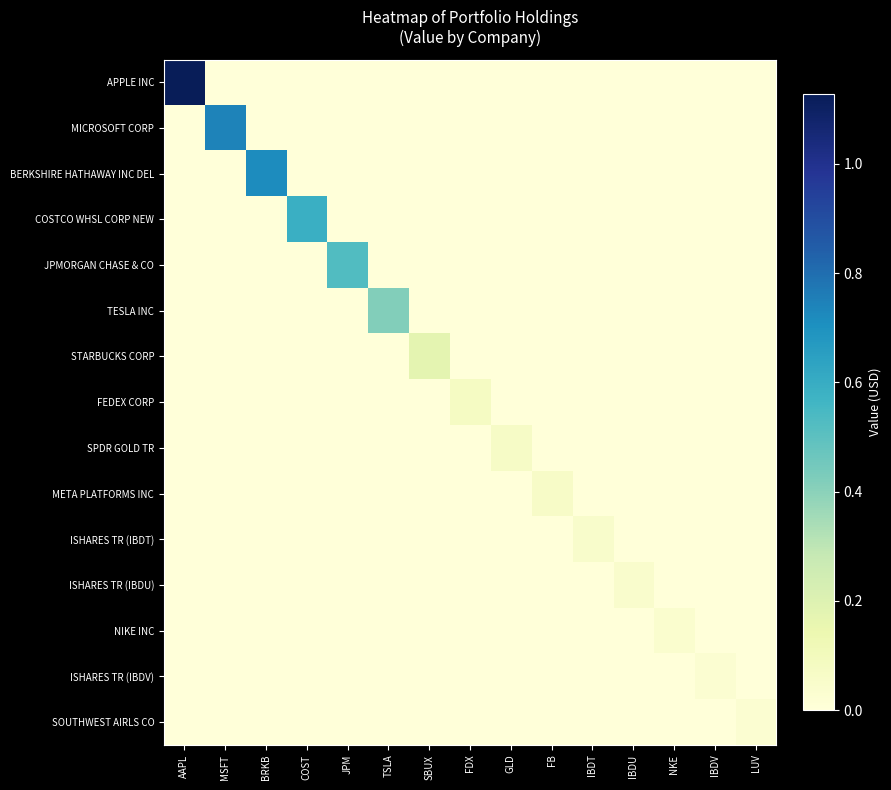

Reading right to left, extract all data points from this chart.

APPLE INC: LUV=0	IBDV=0	NKE=0	IBDU=0	IBDT=0	FB=0	GLD=0	FDX=0	SBUX=0	TSLA=0	JPM=0	COST=0	BRKB=0	MSFT=0	AAPL=11275426
MICROSOFT CORP: LUV=0	IBDV=0	NKE=0	IBDU=0	IBDT=0	FB=0	GLD=0	FDX=0	SBUX=0	TSLA=0	JPM=0	COST=0	BRKB=0	MSFT=7440594	AAPL=0
BERKSHIRE HATHAWAY INC DEL: LUV=0	IBDV=0	NKE=0	IBDU=0	IBDT=0	FB=0	GLD=0	FDX=0	SBUX=0	TSLA=0	JPM=0	COST=0	BRKB=7160212	MSFT=0	AAPL=0
COSTCO WHSL CORP NEW: LUV=0	IBDV=0	NKE=0	IBDU=0	IBDT=0	FB=0	GLD=0	FDX=0	SBUX=0	TSLA=0	JPM=0	COST=5893017	BRKB=0	MSFT=0	AAPL=0
JPMORGAN CHASE & CO: LUV=0	IBDV=0	NKE=0	IBDU=0	IBDT=0	FB=0	GLD=0	FDX=0	SBUX=0	TSLA=0	JPM=5254954	COST=0	BRKB=0	MSFT=0	AAPL=0
TESLA INC: LUV=0	IBDV=0	NKE=0	IBDU=0	IBDT=0	FB=0	GLD=0	FDX=0	SBUX=0	TSLA=4165174	JPM=0	COST=0	BRKB=0	MSFT=0	AAPL=0
STARBUCKS CORP: LUV=0	IBDV=0	NKE=0	IBDU=0	IBDT=0	FB=0	GLD=0	FDX=0	SBUX=1745859	TSLA=0	JPM=0	COST=0	BRKB=0	MSFT=0	AAPL=0
FEDEX CORP: LUV=0	IBDV=0	NKE=0	IBDU=0	IBDT=0	FB=0	GLD=0	FDX=772753	SBUX=0	TSLA=0	JPM=0	COST=0	BRKB=0	MSFT=0	AAPL=0
SPDR GOLD TR: LUV=0	IBDV=0	NKE=0	IBDU=0	IBDT=0	FB=0	GLD=682311	FDX=0	SBUX=0	TSLA=0	JPM=0	COST=0	BRKB=0	MSFT=0	AAPL=0
META PLATFORMS INC: LUV=0	IBDV=0	NKE=0	IBDU=0	IBDT=0	FB=626707	GLD=0	FDX=0	SBUX=0	TSLA=0	JPM=0	COST=0	BRKB=0	MSFT=0	AAPL=0
ISHARES TR (IBDT): LUV=0	IBDV=0	NKE=0	IBDU=0	IBDT=485856	FB=0	GLD=0	FDX=0	SBUX=0	TSLA=0	JPM=0	COST=0	BRKB=0	MSFT=0	AAPL=0
ISHARES TR (IBDU): LUV=0	IBDV=0	NKE=0	IBDU=474257	IBDT=0	FB=0	GLD=0	FDX=0	SBUX=0	TSLA=0	JPM=0	COST=0	BRKB=0	MSFT=0	AAPL=0
NIKE INC: LUV=0	IBDV=0	NKE=384287	IBDU=0	IBDT=0	FB=0	GLD=0	FDX=0	SBUX=0	TSLA=0	JPM=0	COST=0	BRKB=0	MSFT=0	AAPL=0
ISHARES TR (IBDV): LUV=0	IBDV=299741	NKE=0	IBDU=0	IBDT=0	FB=0	GLD=0	FDX=0	SBUX=0	TSLA=0	JPM=0	COST=0	BRKB=0	MSFT=0	AAPL=0
SOUTHWEST AIRLS CO: LUV=294877	IBDV=0	NKE=0	IBDU=0	IBDT=0	FB=0	GLD=0	FDX=0	SBUX=0	TSLA=0	JPM=0	COST=0	BRKB=0	MSFT=0	AAPL=0